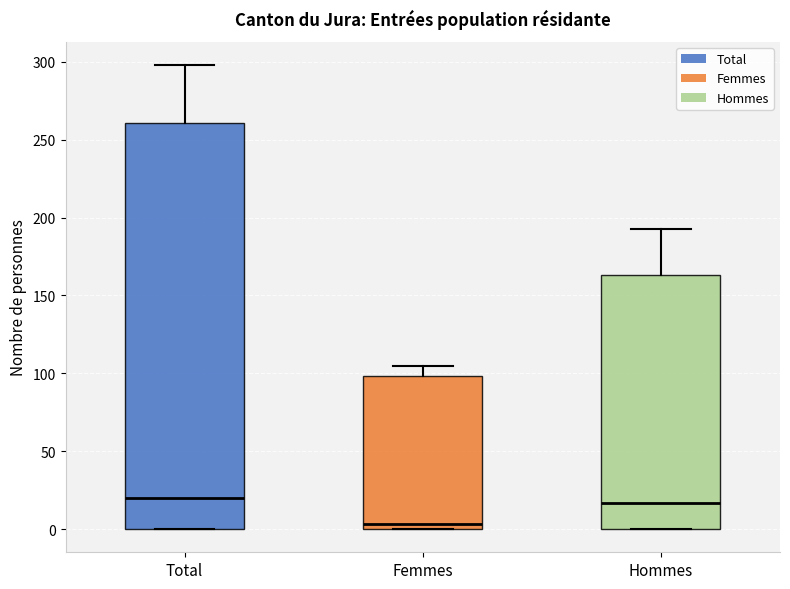

Reading left to right, read every box against the y-axis: the position of its median line, the range the box covers, and the ends of its whiskers. The values are not printed on the chart, so give them approximately, as read against the axis.

Total: median 20, box 0 to 260, whiskers 0 to 300
Femmes: median 5, box 0 to 100, whiskers 0 to 105
Hommes: median 15, box 0 to 165, whiskers 0 to 195